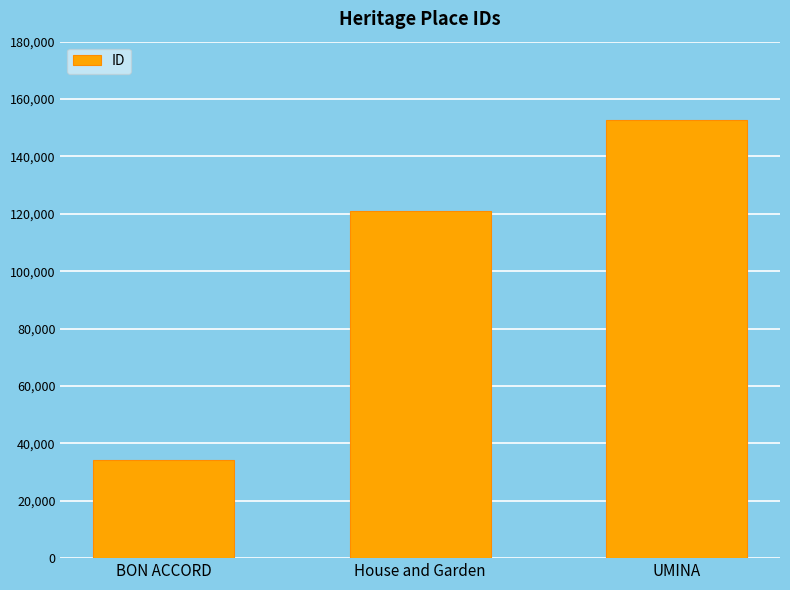

What position from the right is UMINA?

1